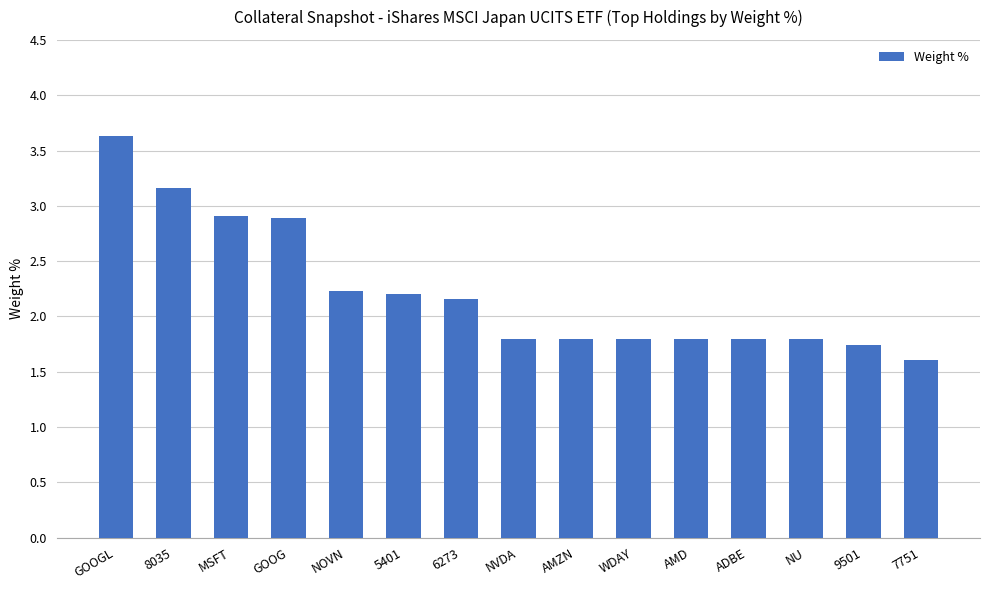

What is the label of the 2nd bar from the right?

9501